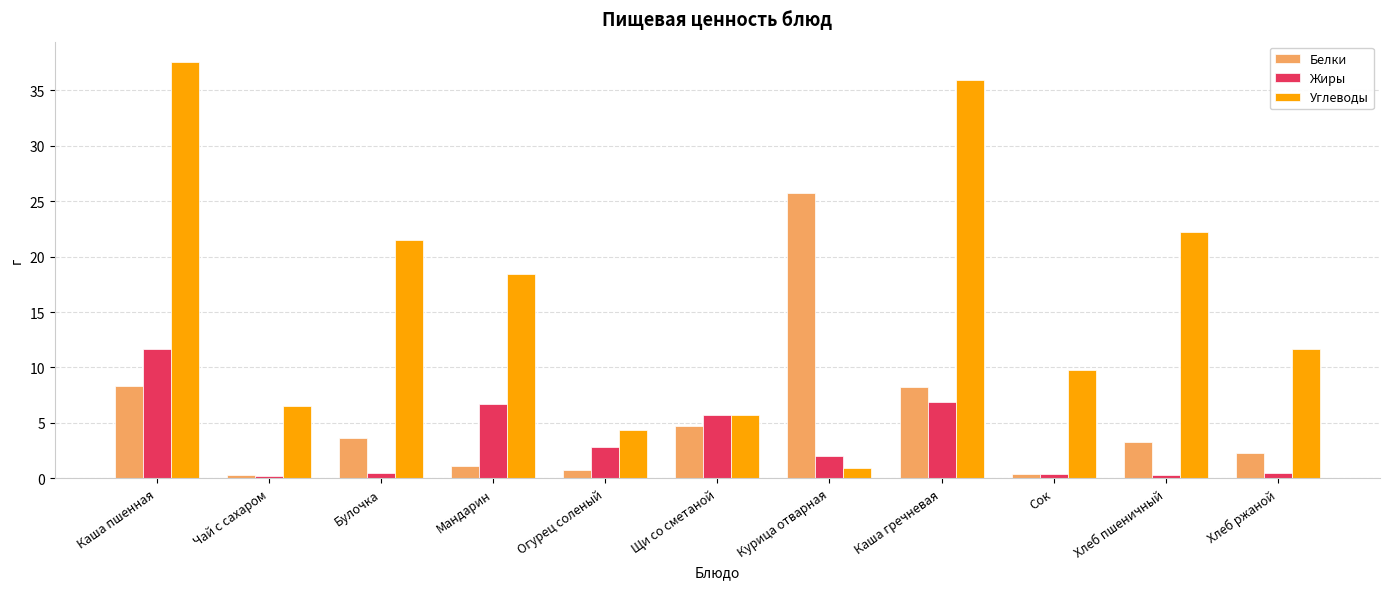

What value does the Жиры series have at Сок?

0.4